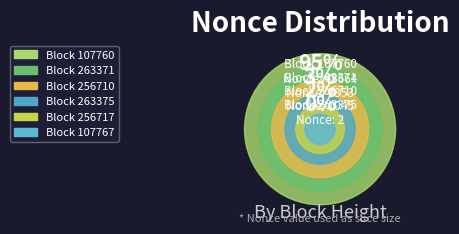

To the nearest percent, what percentage of the pie is 263371?

3%